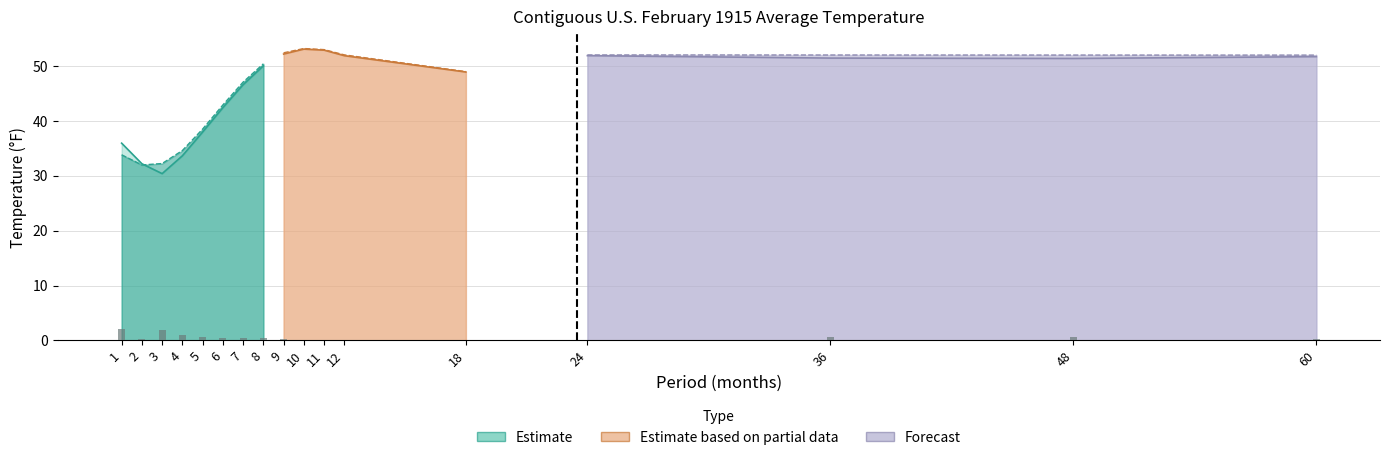

Which label corresponds to the largest value in the chart?

10